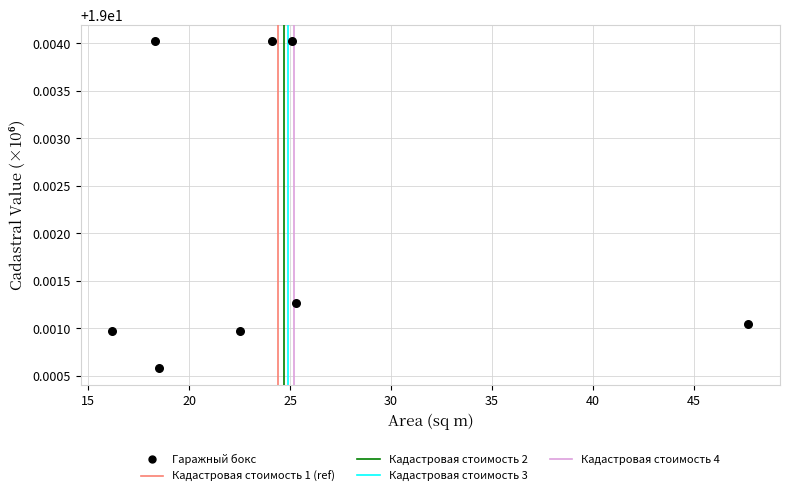

What is the range of X values (max minus min)?

31.5